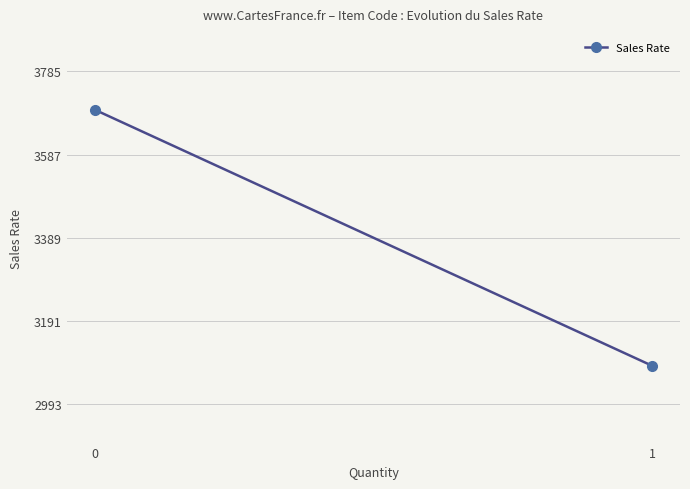

How many values are below 3693?

1